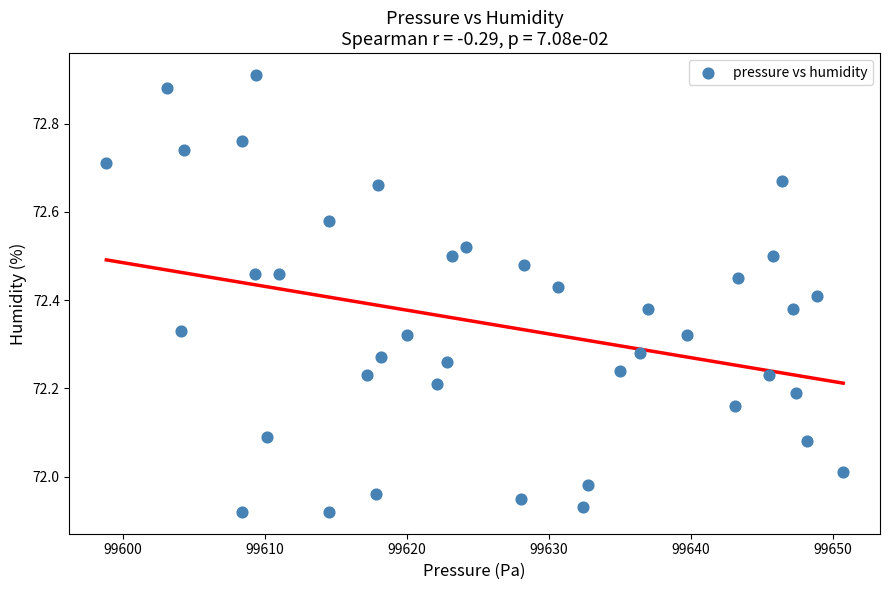

What is the range of X values (max minus min)?

51.9